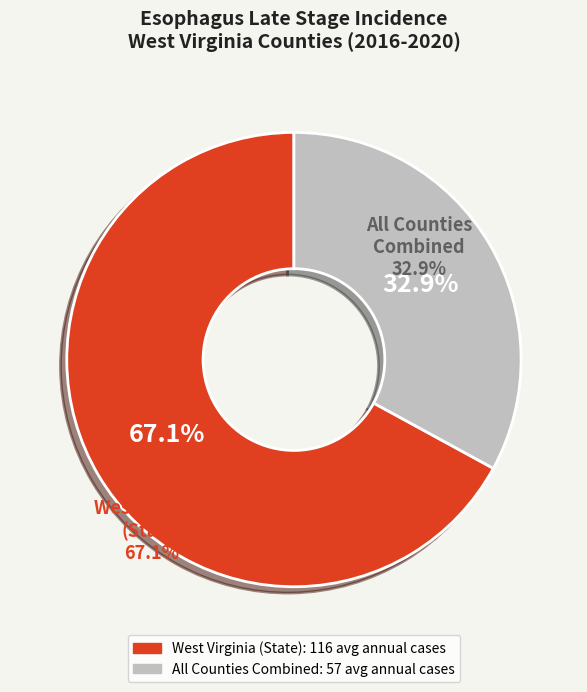

Is there a majority slice in this chart?

Yes